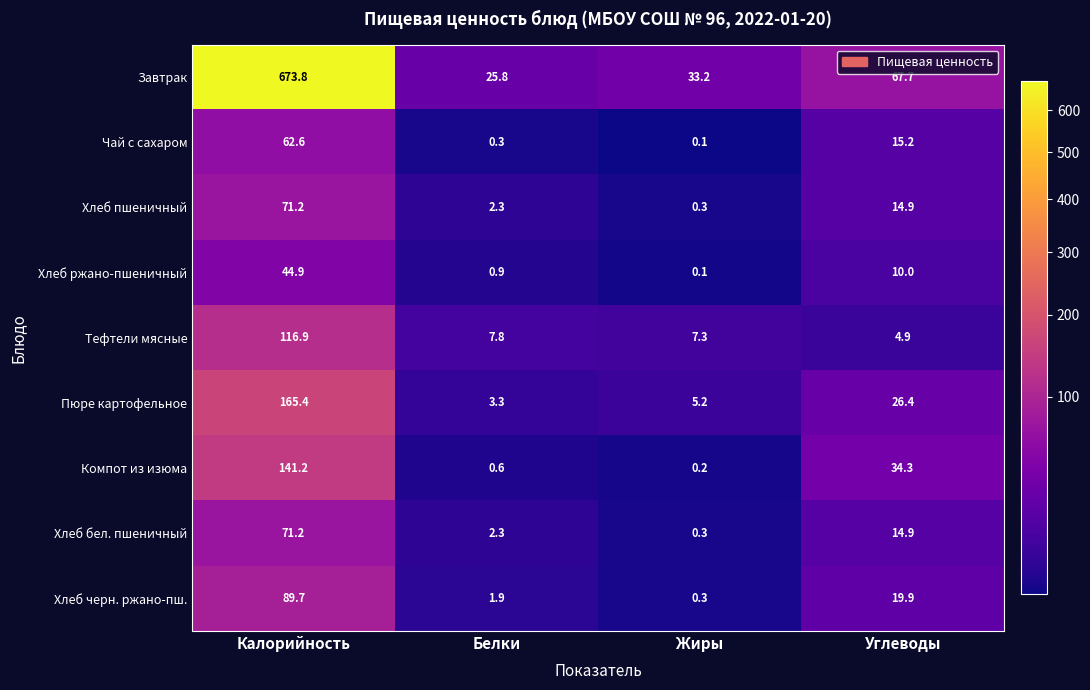

What is the smallest value displayed?

0.1